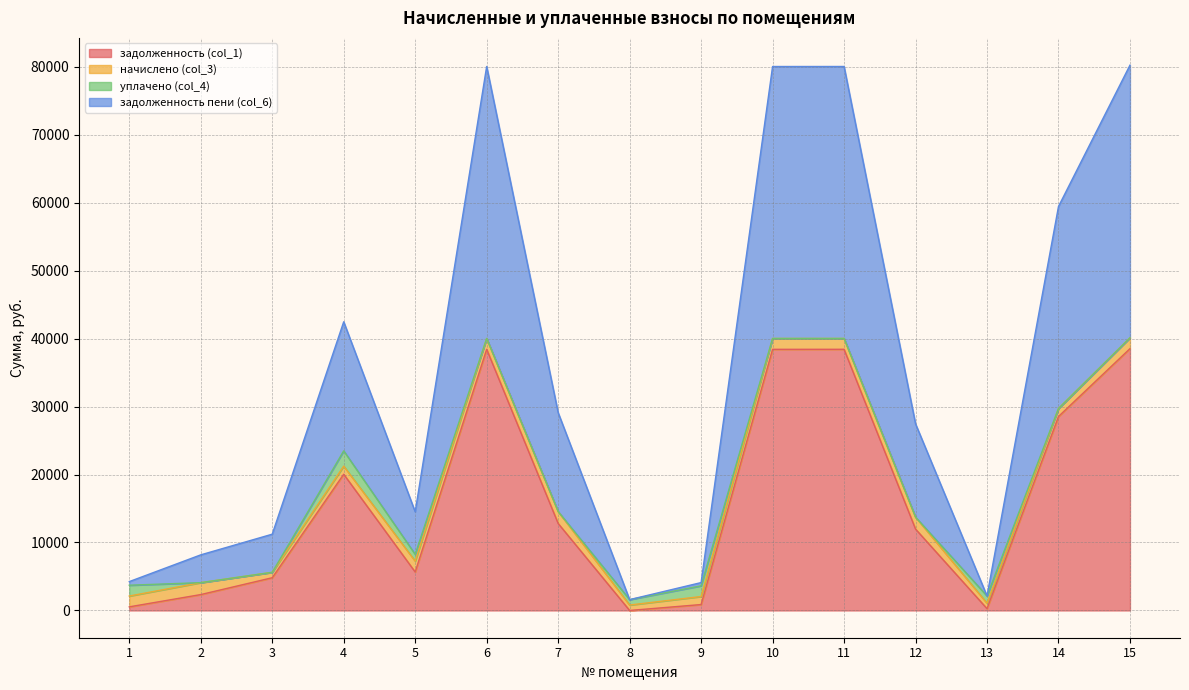

The value of задолженность пени (col_6) at 2 is 5126.9. True or false?

False